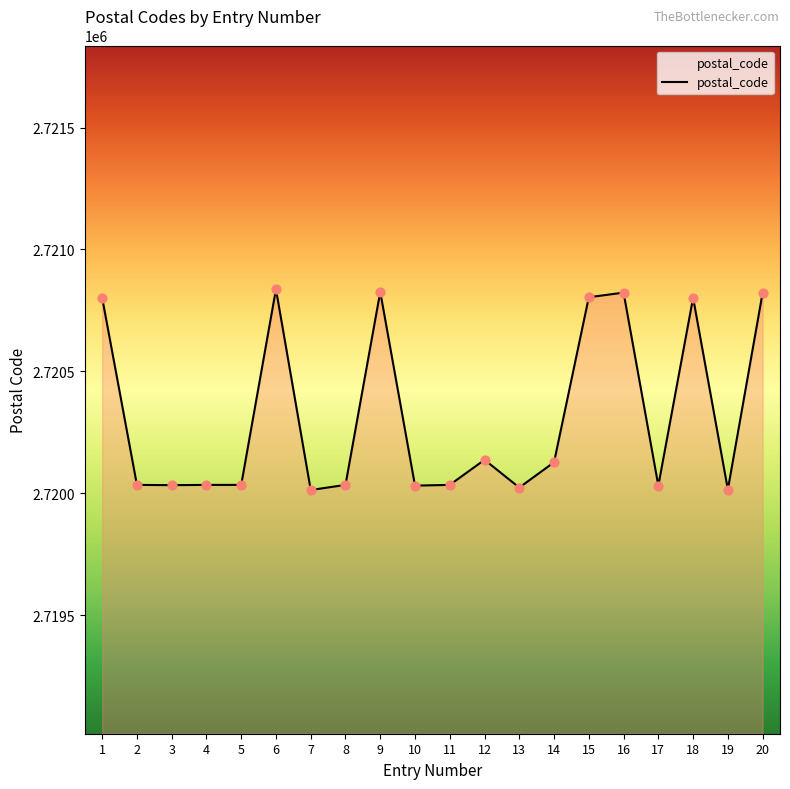

What is the change in value from 4 to 10?

-3